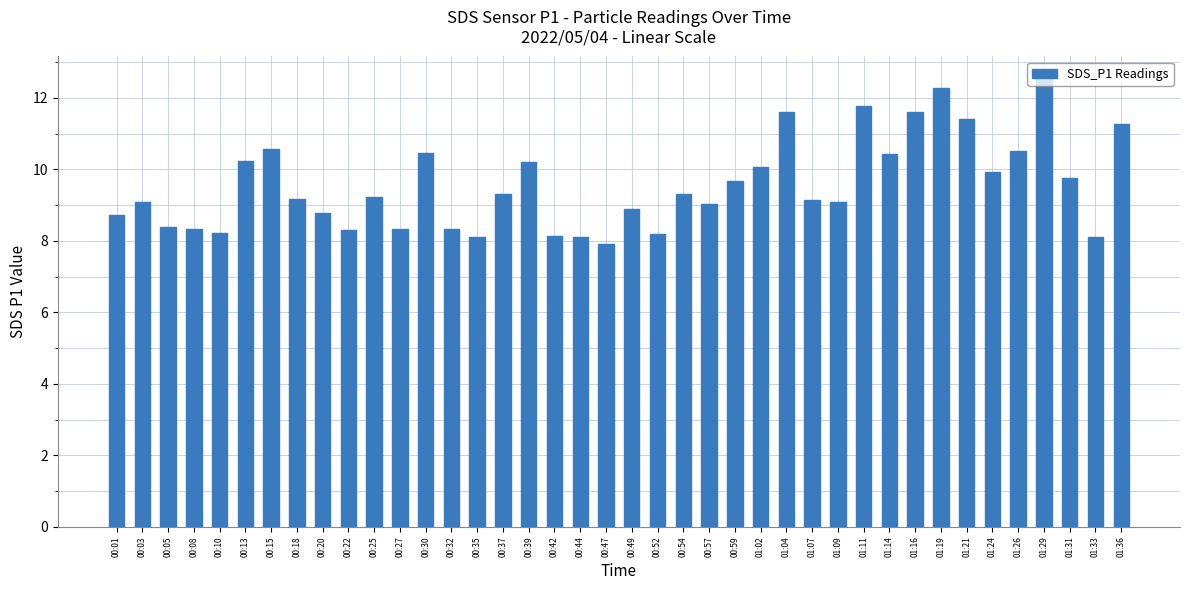

True or false: the data shows 8.4 at 00:05.

True